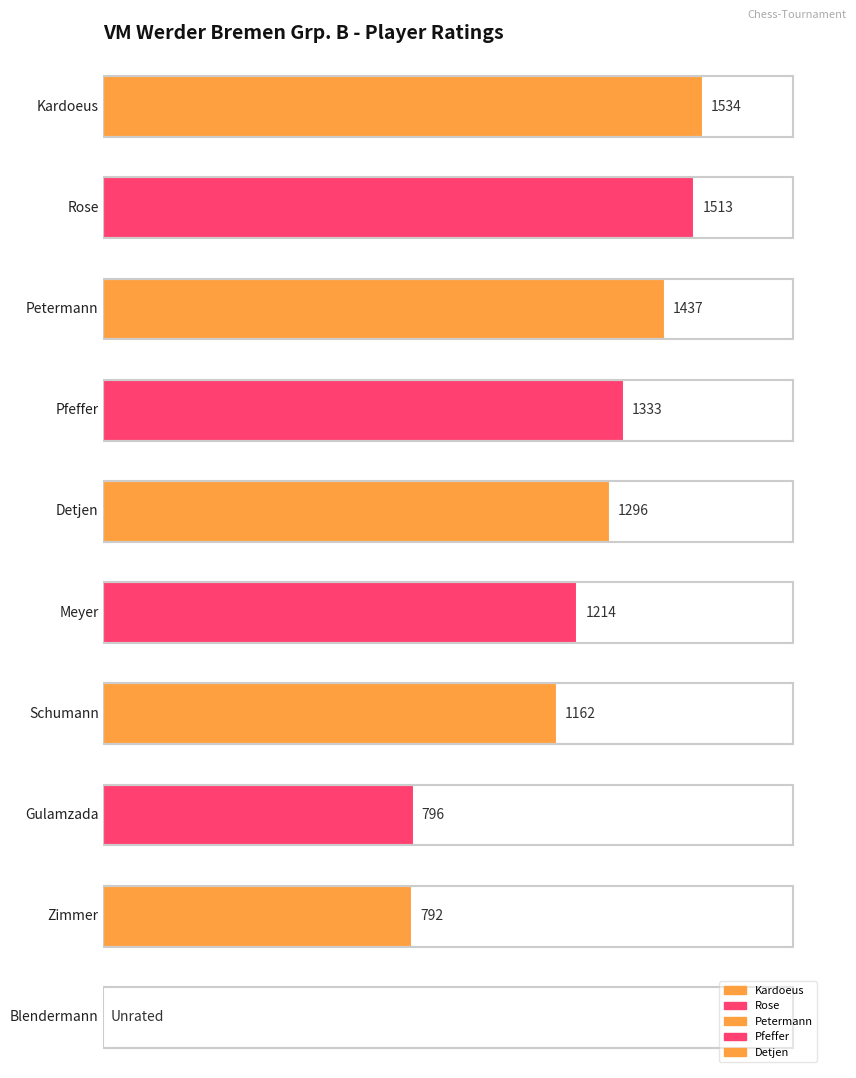

What is the value of the 3rd bar from the left?

1437